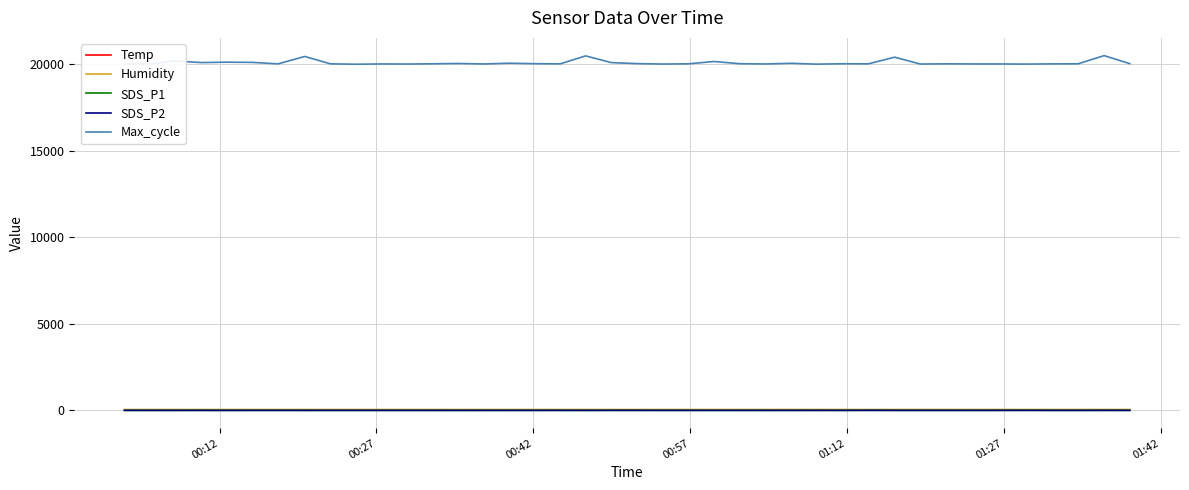

True or false: Temp and Humidity intersect in this chart.

False